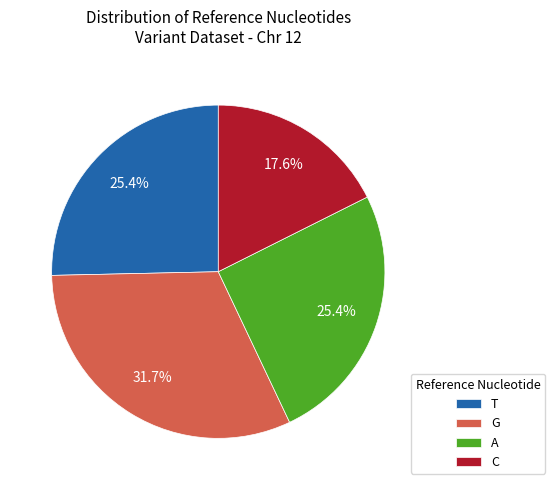

Which category has the smallest portion of the pie?

C